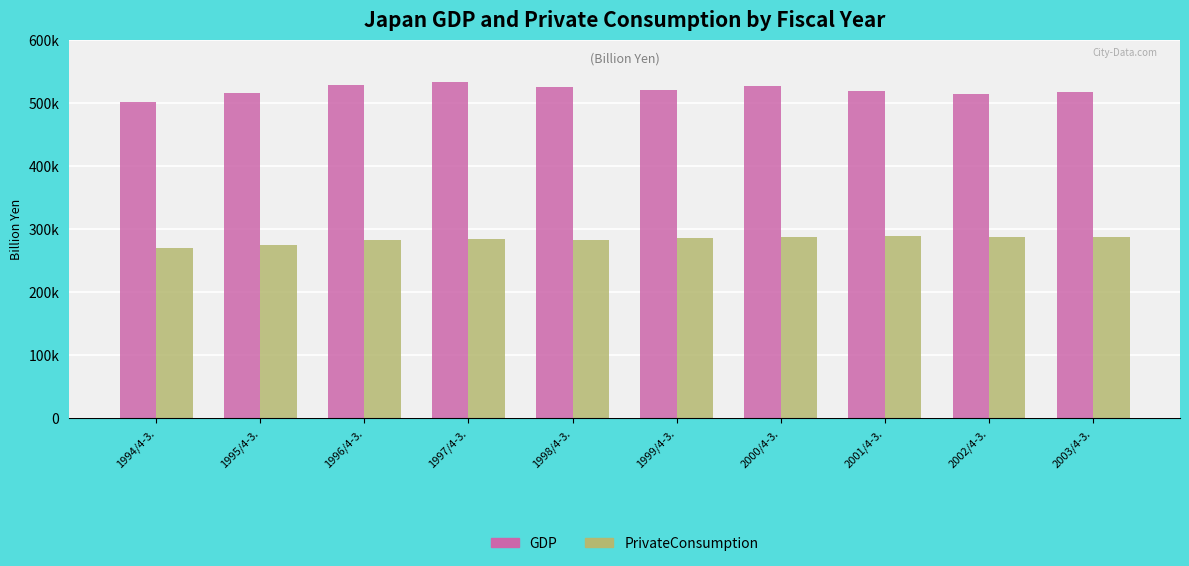

Does the chart contain stacked bars?

No